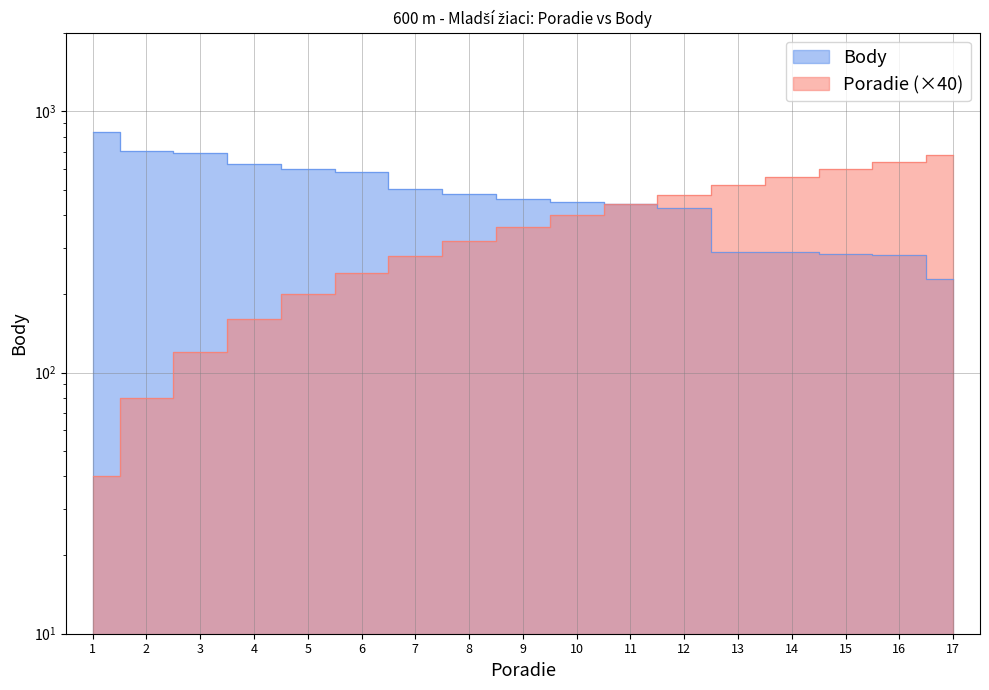

Does the chart have visible grid lines?

Yes